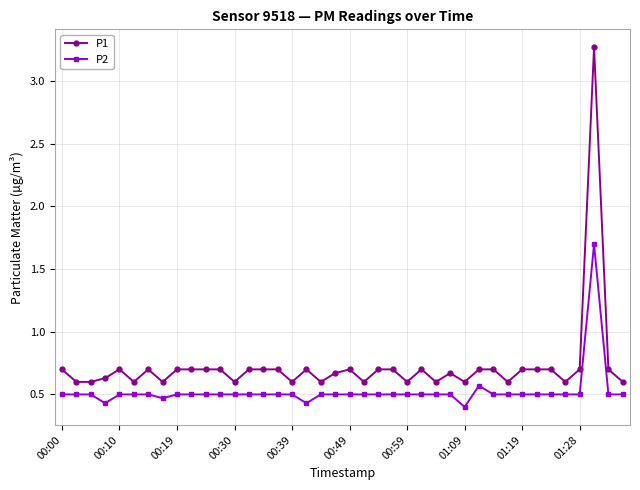

Which series has the largest total across all categories?

P1